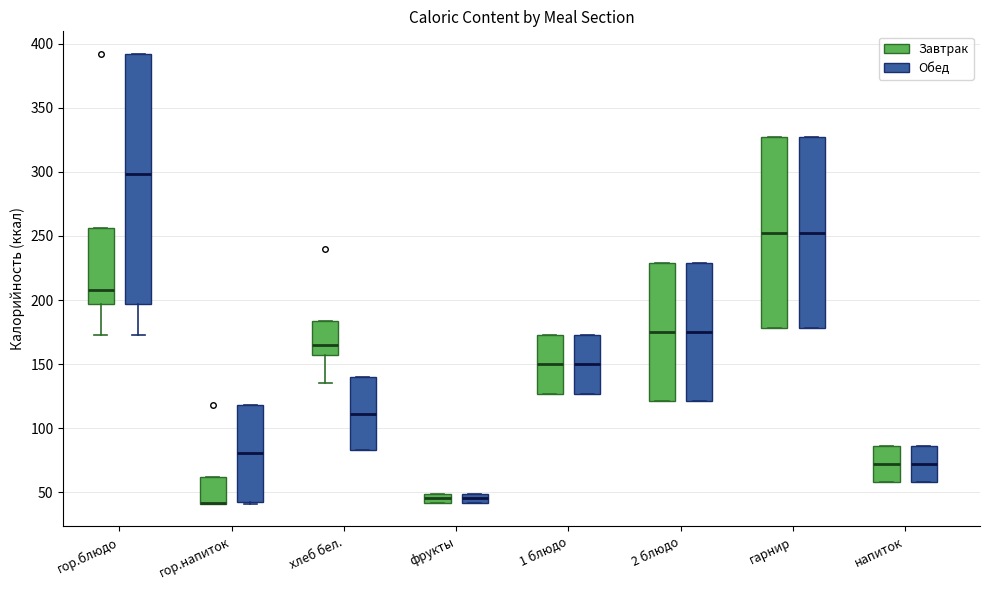

Which box is the tallest, from its lower edge to its upper edge?

гор.блюдо (Обед)